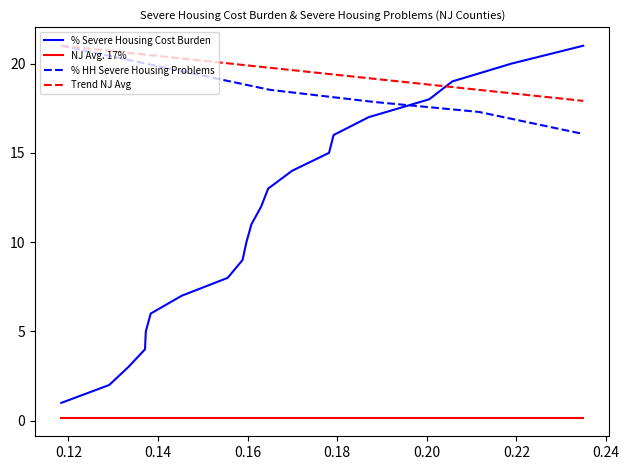

What is the highest value of the % HH Severe Housing Problems series?

21.0